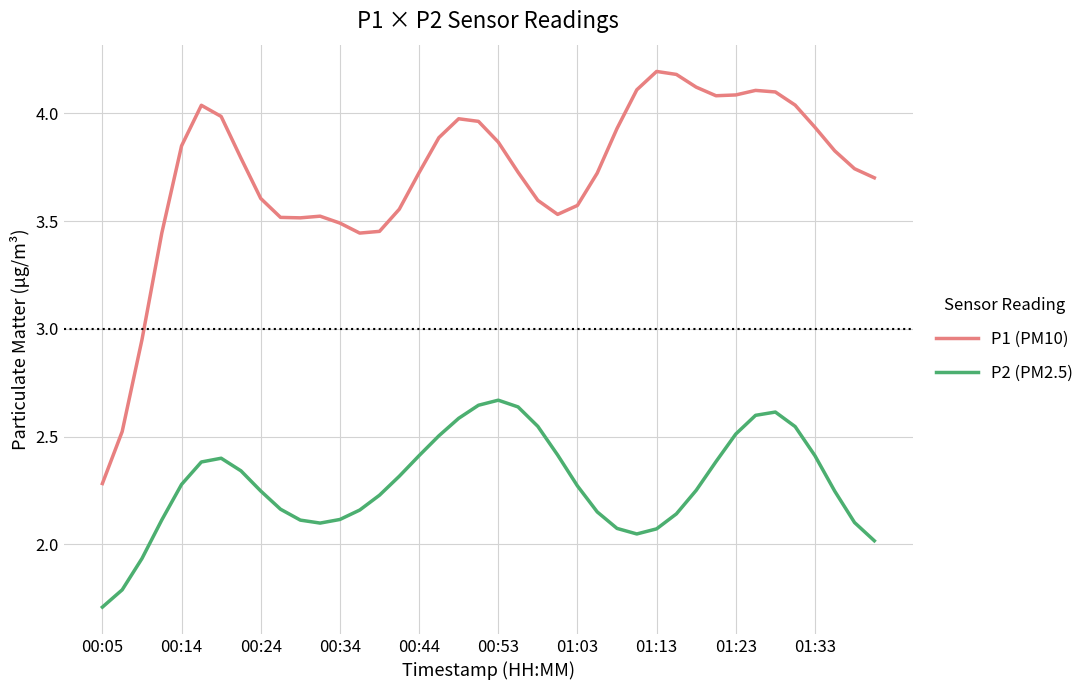

List the series in order of their overall mean, highest first.

P1 (PM10), P2 (PM2.5)